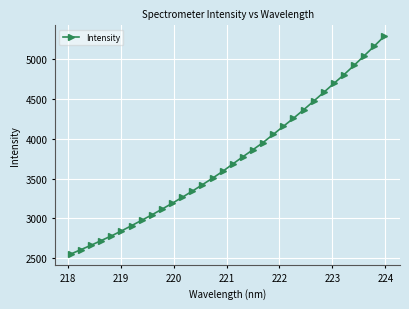

How many lines are shown in the chart?

1